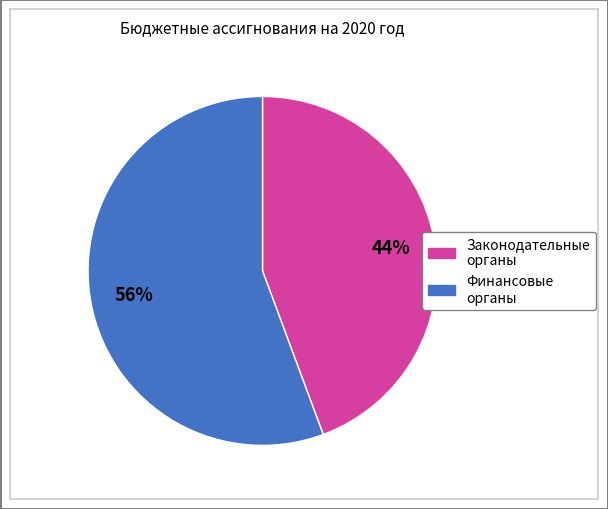

To the nearest percent, what is the average slice percentage?

50%